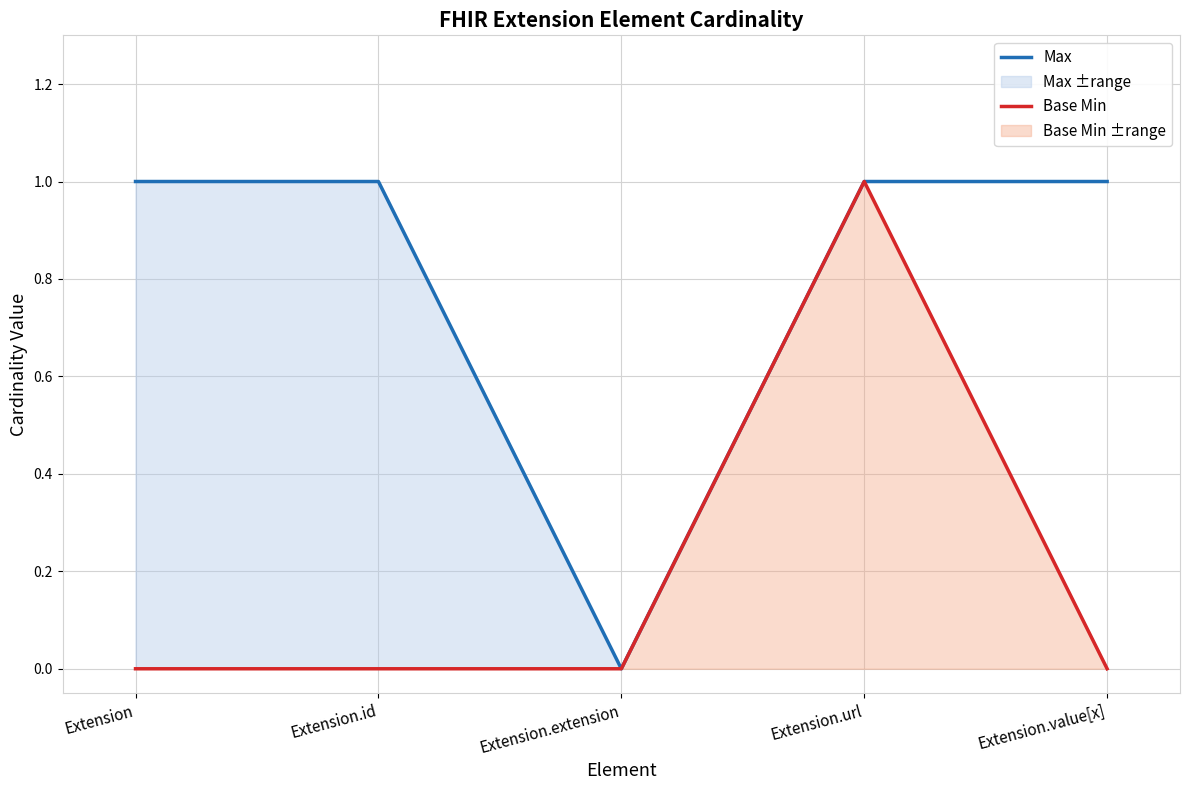

How many positive values does the Max series have?

4